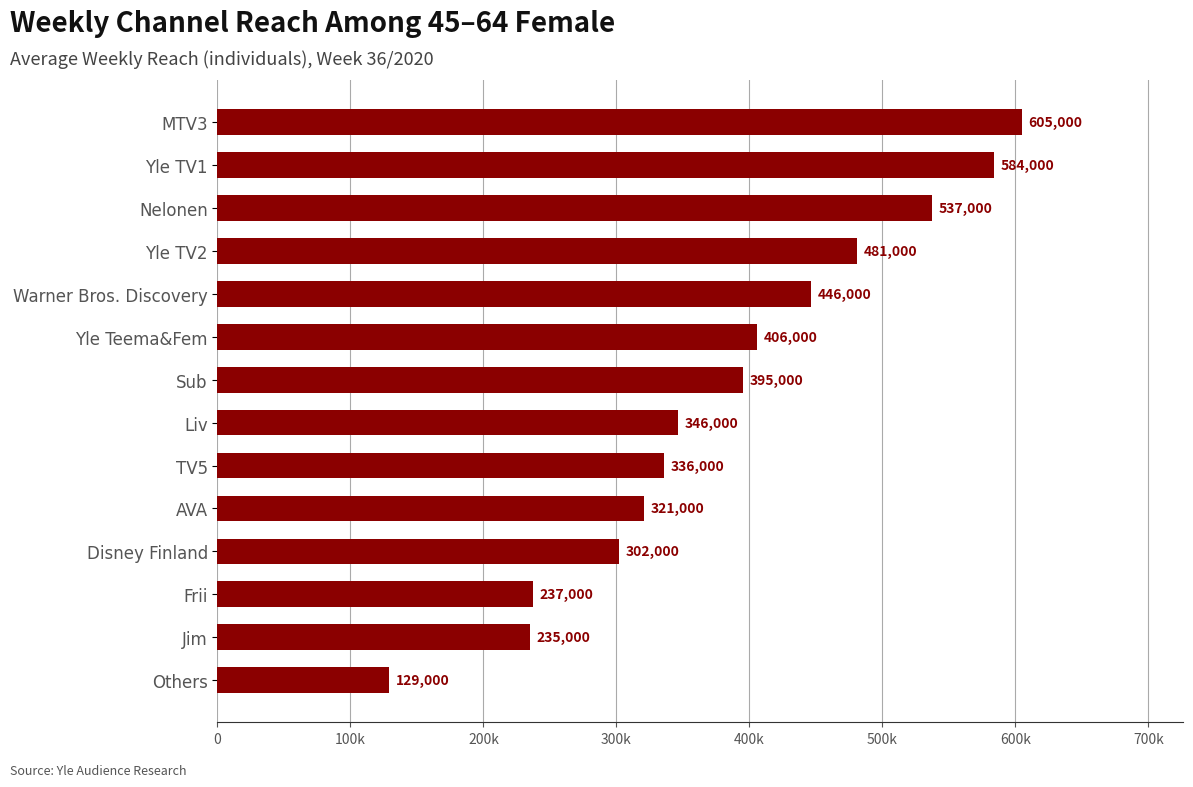

What is the minimum value shown in the chart?

129000